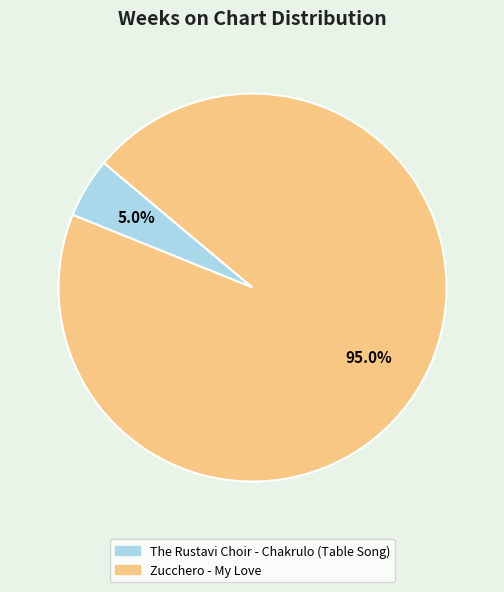

Which slice is the largest?

Zucchero - My Love